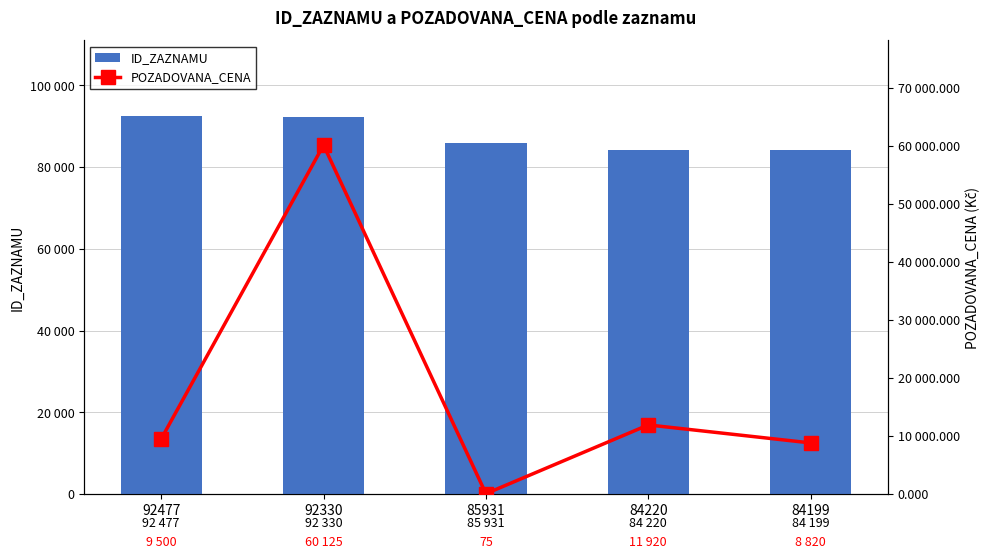

Are the bars horizontal?

No